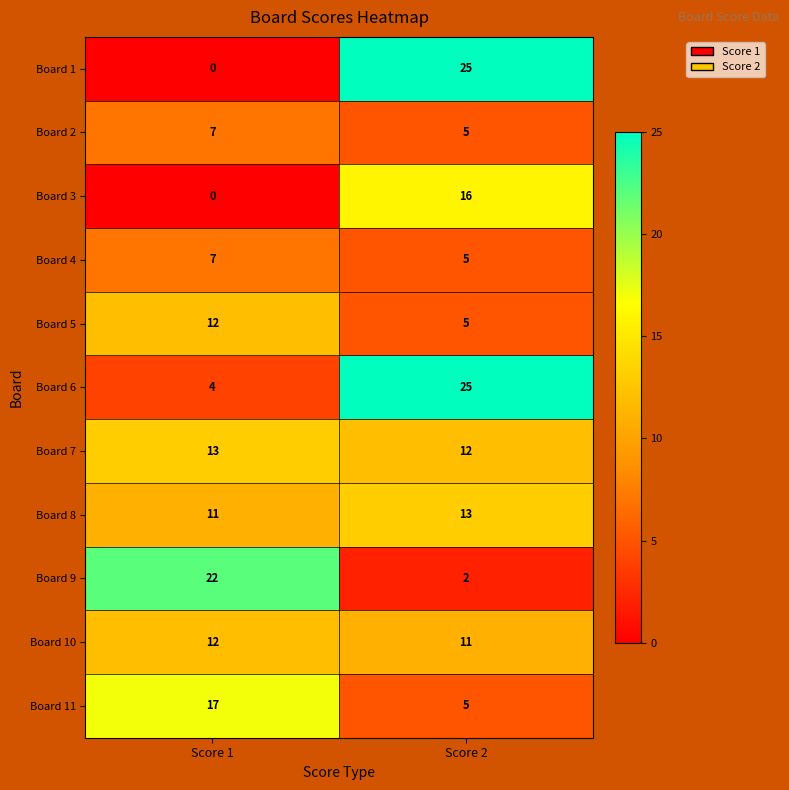

Reading right to left, what are all the values shown in this chart?

Board 1: Score 2=25	Score 1=0
Board 2: Score 2=5	Score 1=7
Board 3: Score 2=16	Score 1=0
Board 4: Score 2=5	Score 1=7
Board 5: Score 2=5	Score 1=12
Board 6: Score 2=25	Score 1=4
Board 7: Score 2=12	Score 1=13
Board 8: Score 2=13	Score 1=11
Board 9: Score 2=2	Score 1=22
Board 10: Score 2=11	Score 1=12
Board 11: Score 2=5	Score 1=17